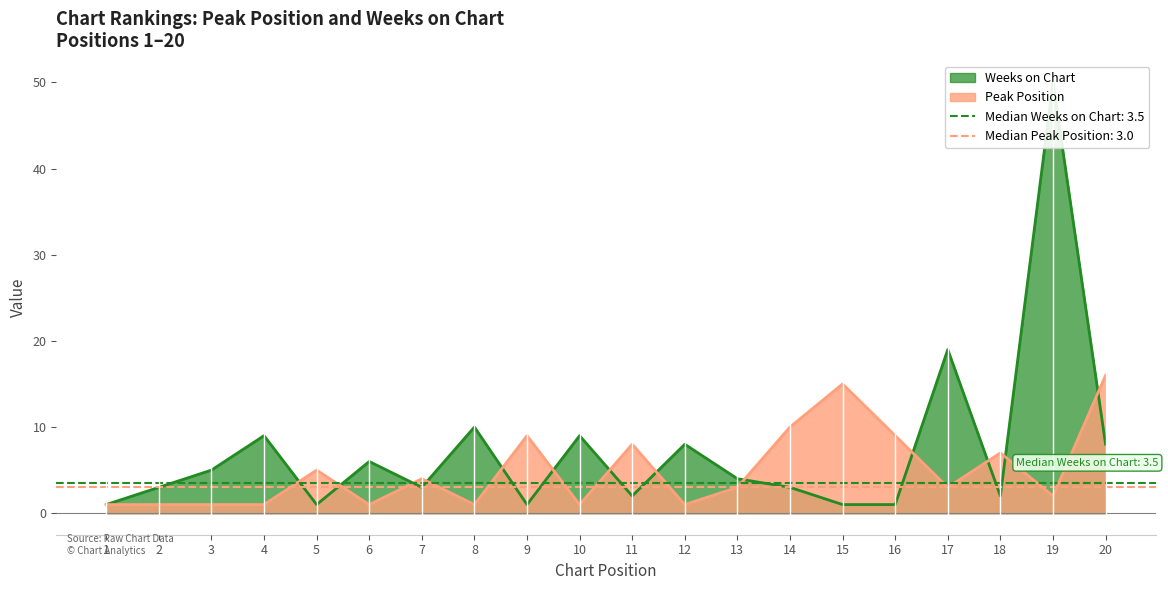

At which category does the chart reach its peak across all series?

19